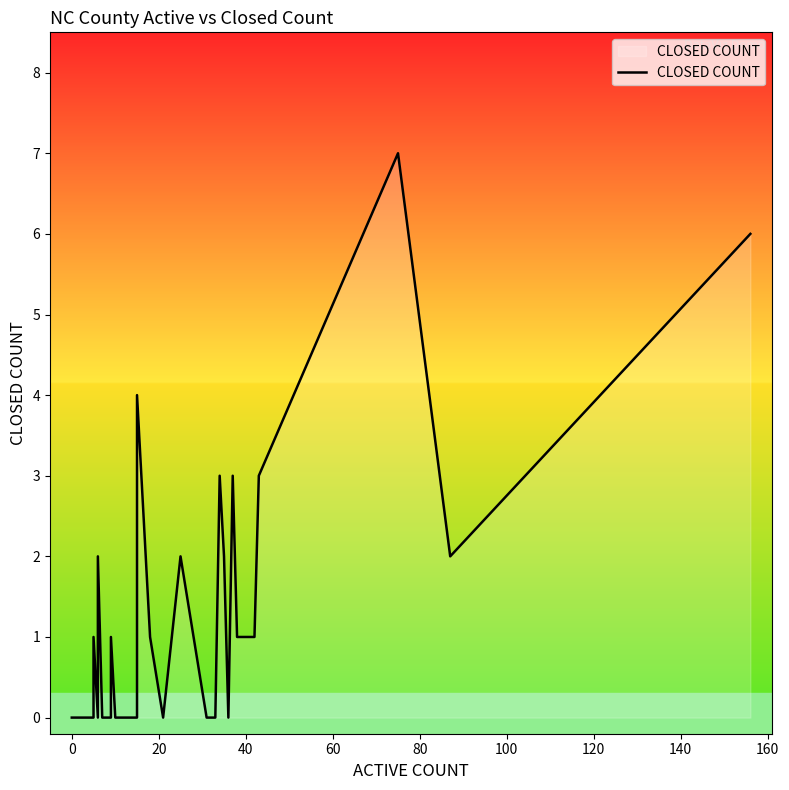

The chart shows a value of -3 at 180. True or false?

False